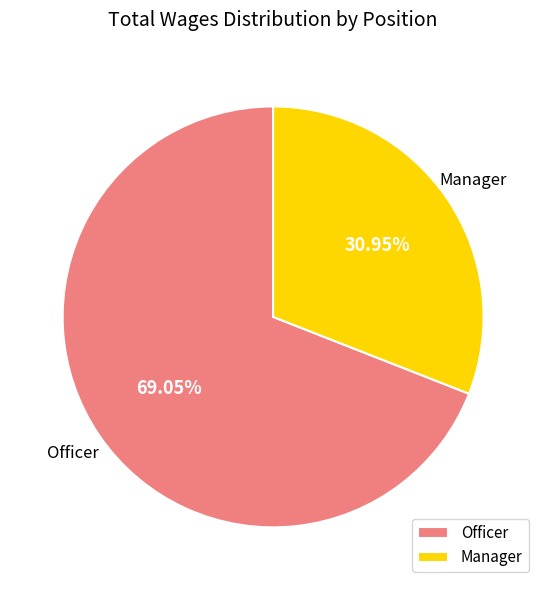

Which slice represents more than half of the pie?

Officer